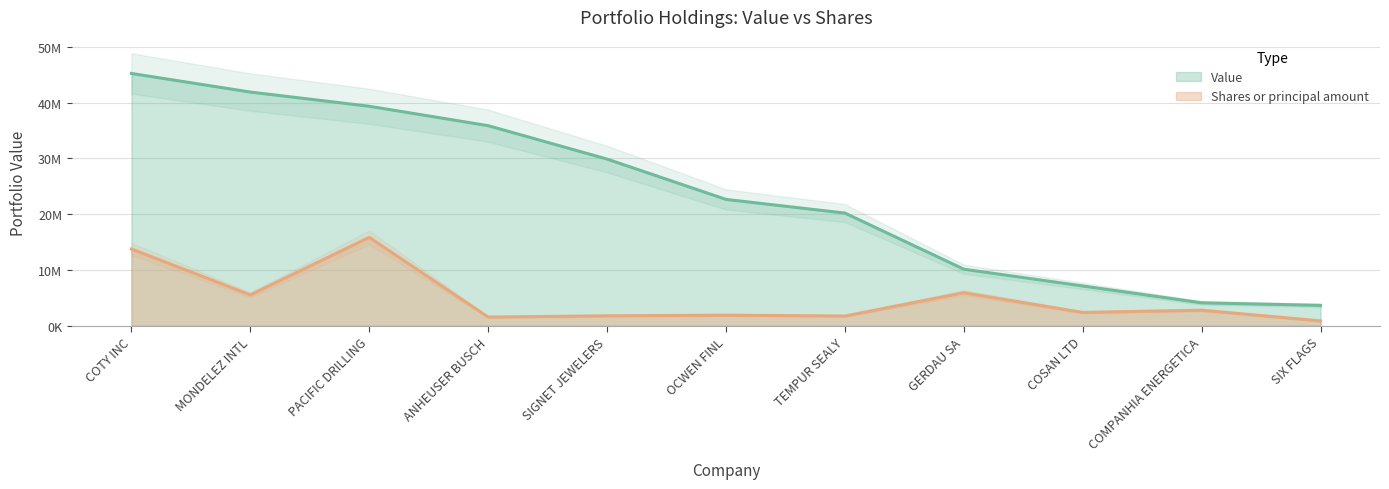

Reading left to right, extract all data points from this chart.

Value: 45229000.0	41896000.0	39348000.0	35865000.0	29874000.0	22643000.0	20190000.0	10128000.0	7118000.0	4097000.0	3640000.0
Shares or principal amount: 13751384.6	5521727.9	15830150.0	1540457.0	1761529.5	1883763.8	1724398.3	5906655.8	2371933.0	2773522.2	853463.9